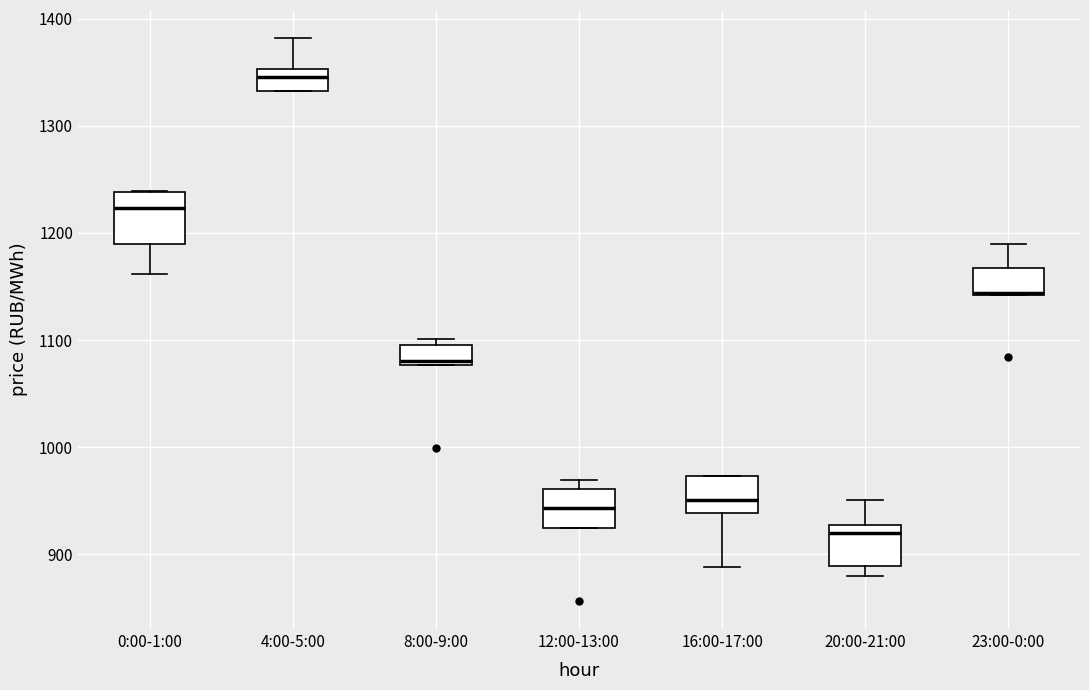

Where is the upper edge of the box for 20:00-21:00 on the y-axis? The values are not printed on the chart, so give them approximately, as read against the axis.

930